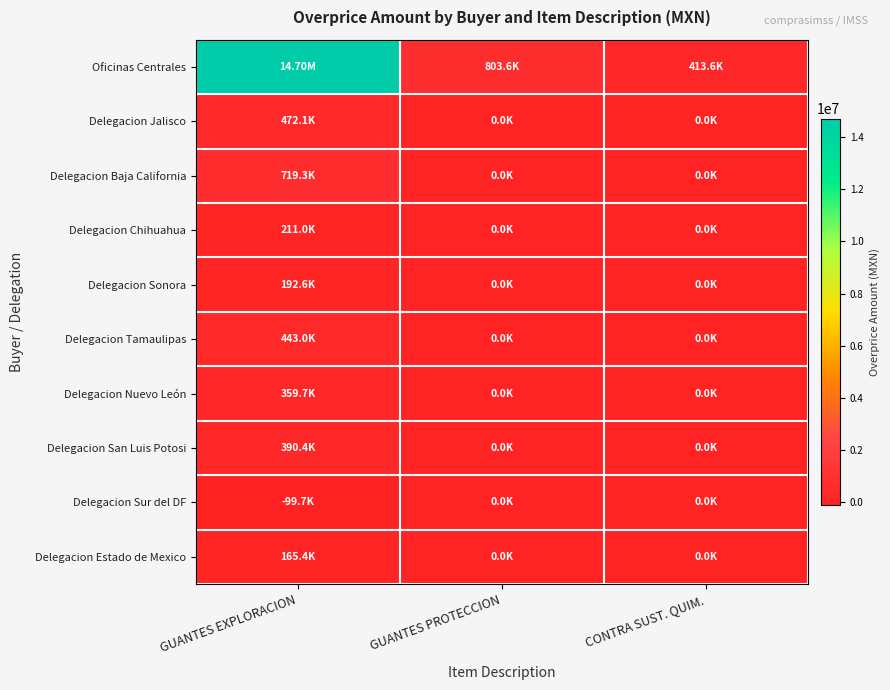

Which category has the lowest value across all series?

GUANTES EXPLORACION